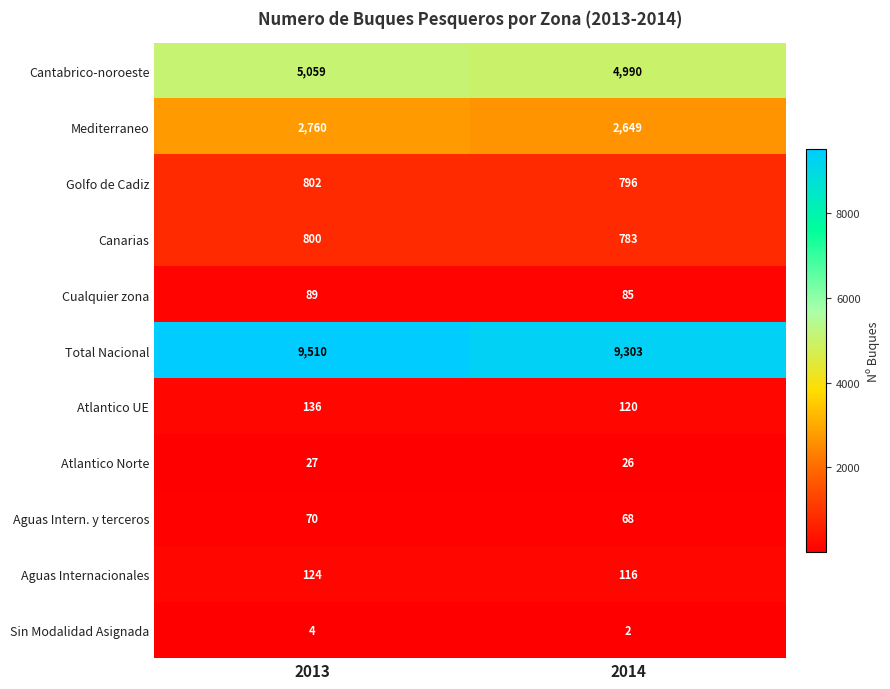

What is the difference between the highest and lowest values at 2013?

9506